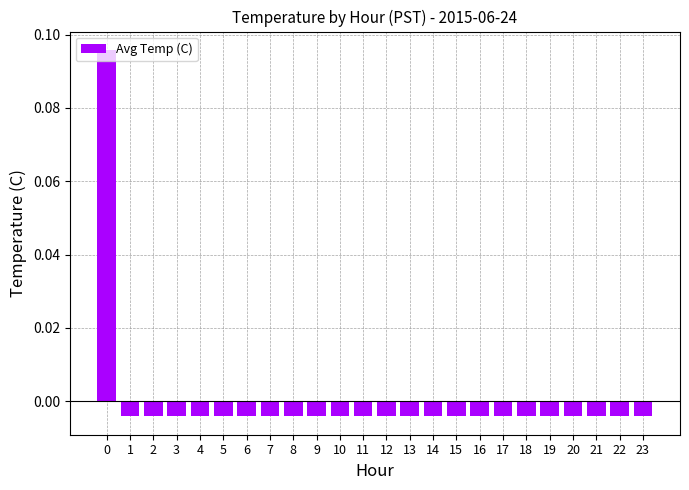

At which category does the chart reach its minimum across all series?

1